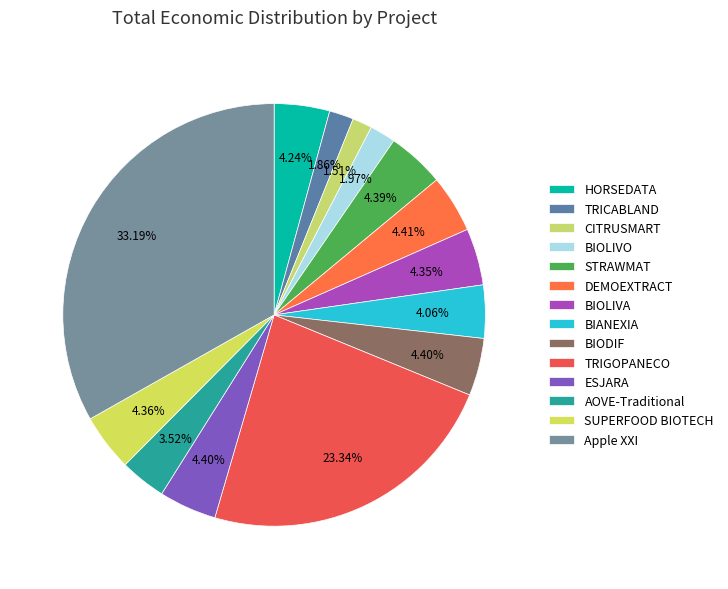

To the nearest percent, what portion does TRICABLAND represent?

2%